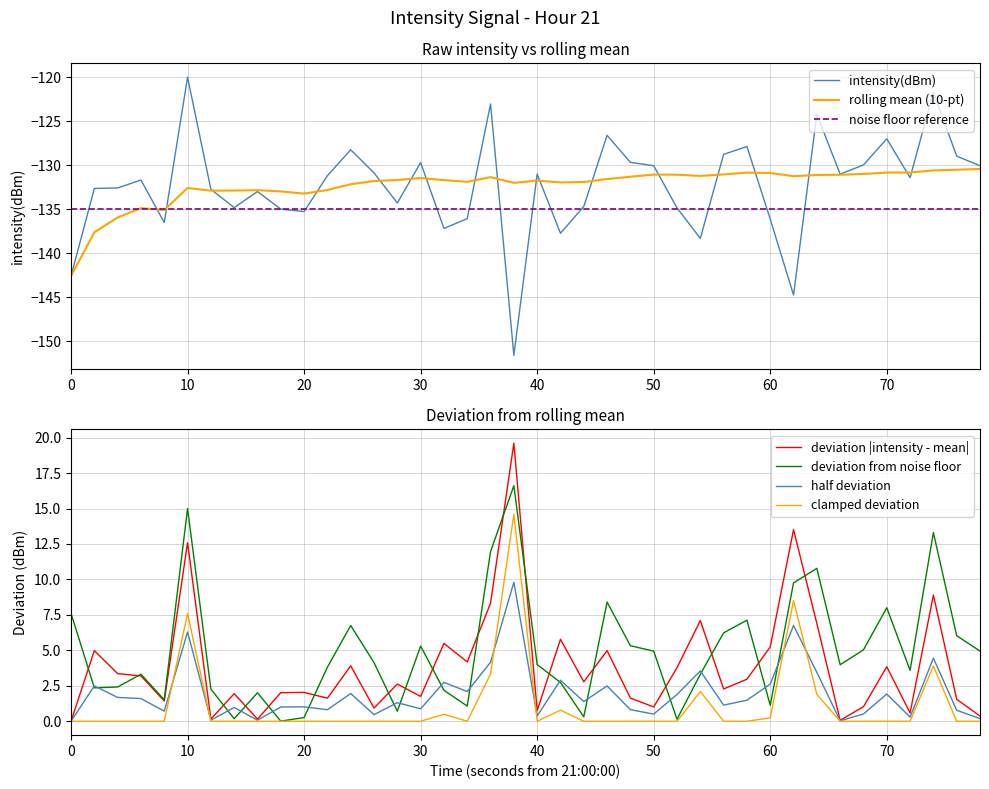

What is the difference between the maximum and minimum values in the intensity(dBm) series?

31.6